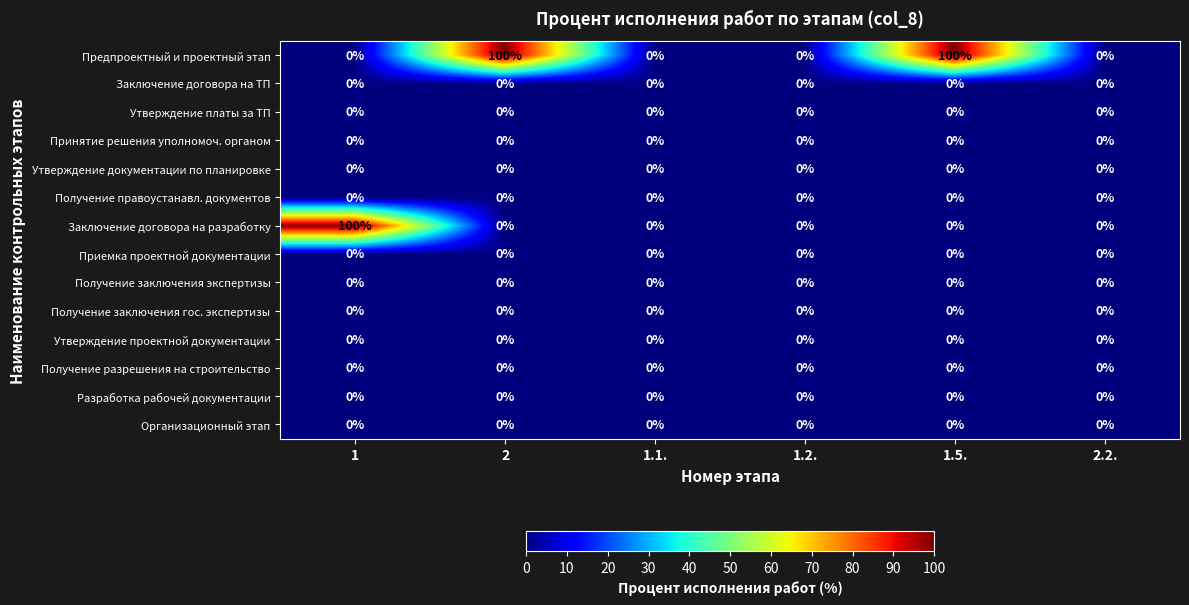

At how many categories does at least one series exceed 11?

3